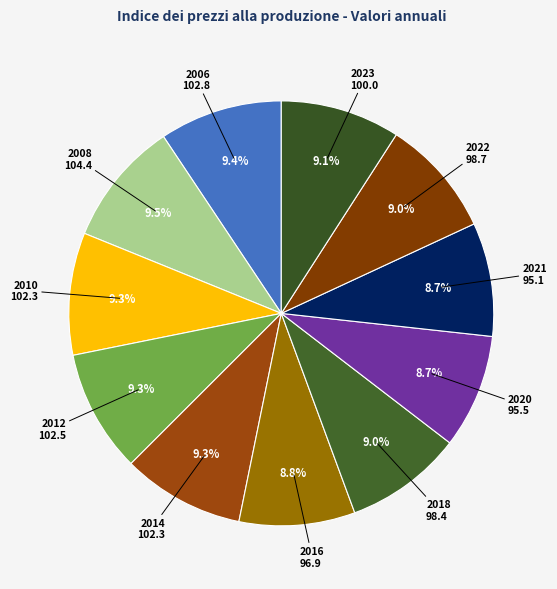

Which slice is the smallest?

2021